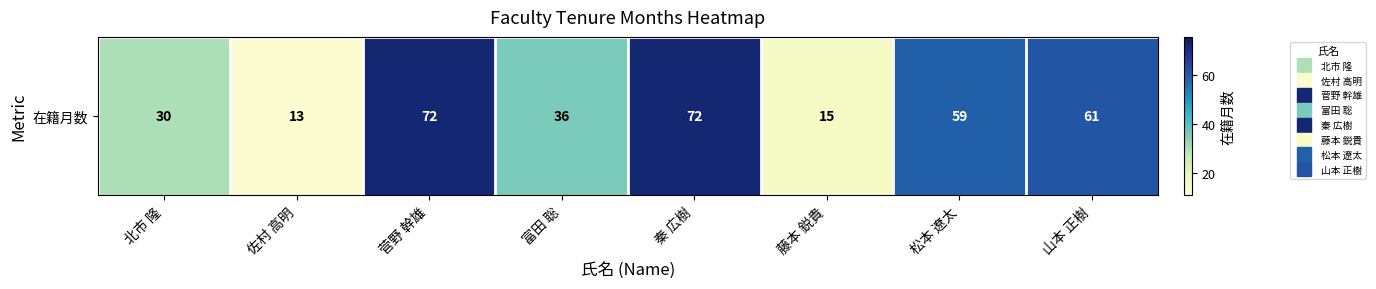

At which category does the chart reach its minimum across all series?

佐村 高明